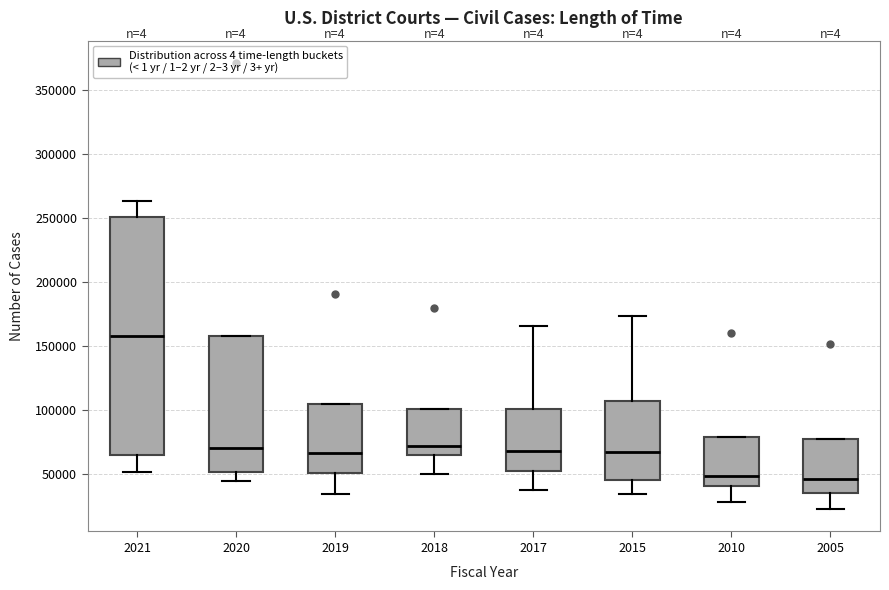

Where does the median line of the box at x = 2010 sit on the y-axis? The values are not printed on the chart, so give them approximately, as read against the axis.

50000